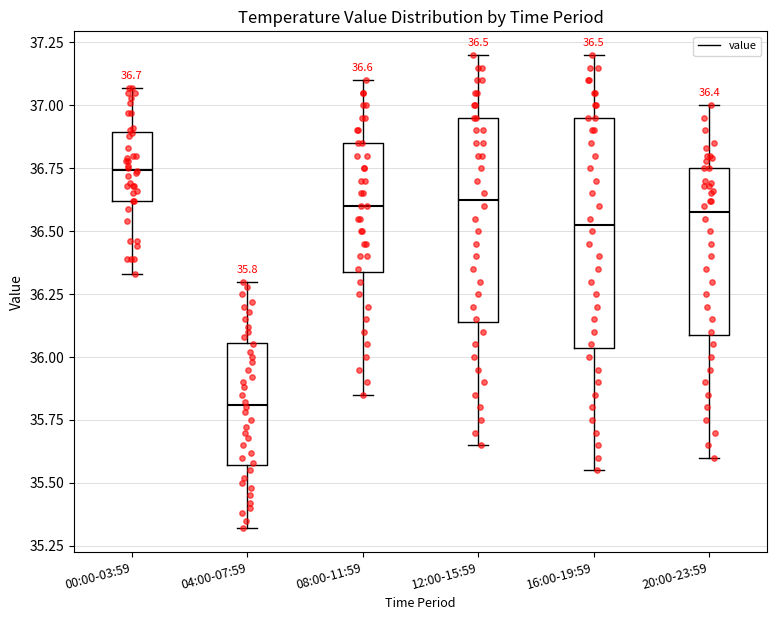

Which box has the highest median line?

00:00-03:59